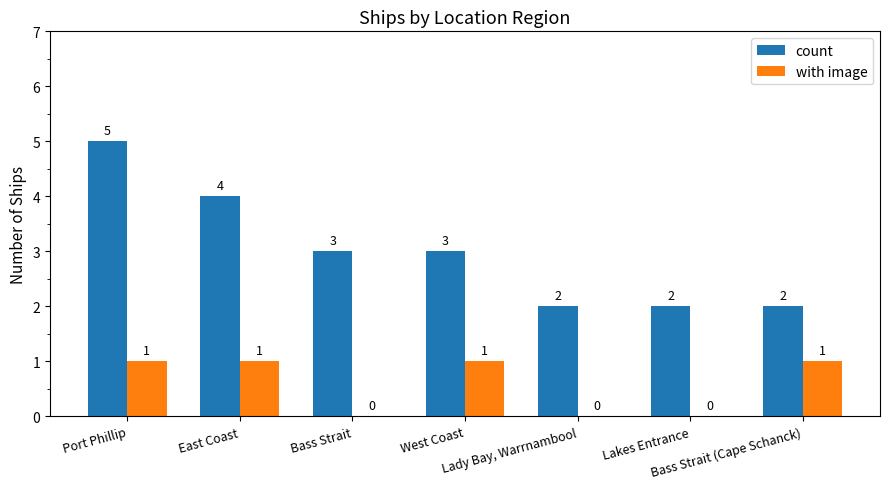

How many with image values are between 0 and 1?

7